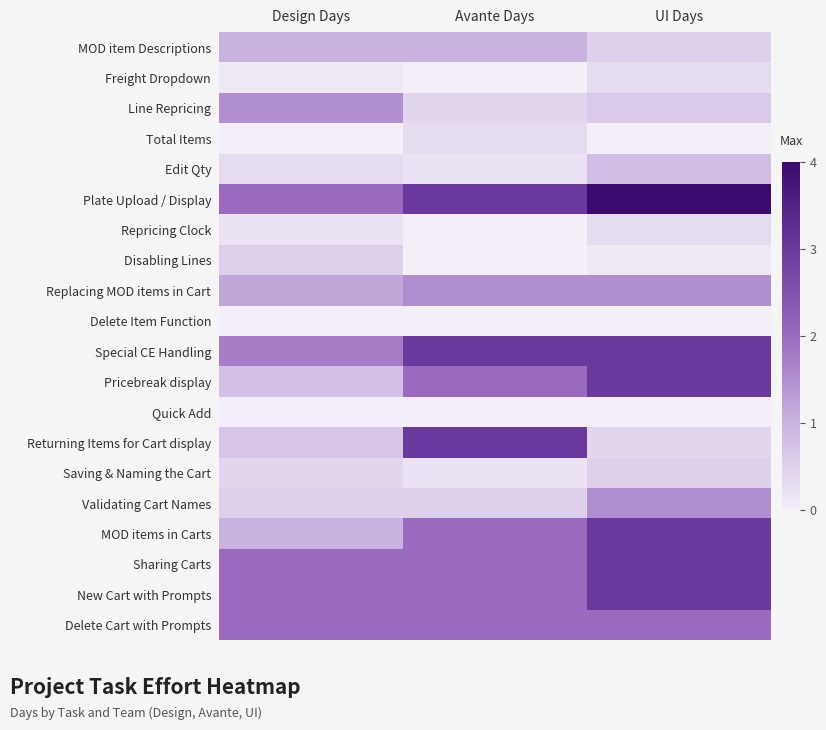

What is the total value across all series at UI Days?

27.5